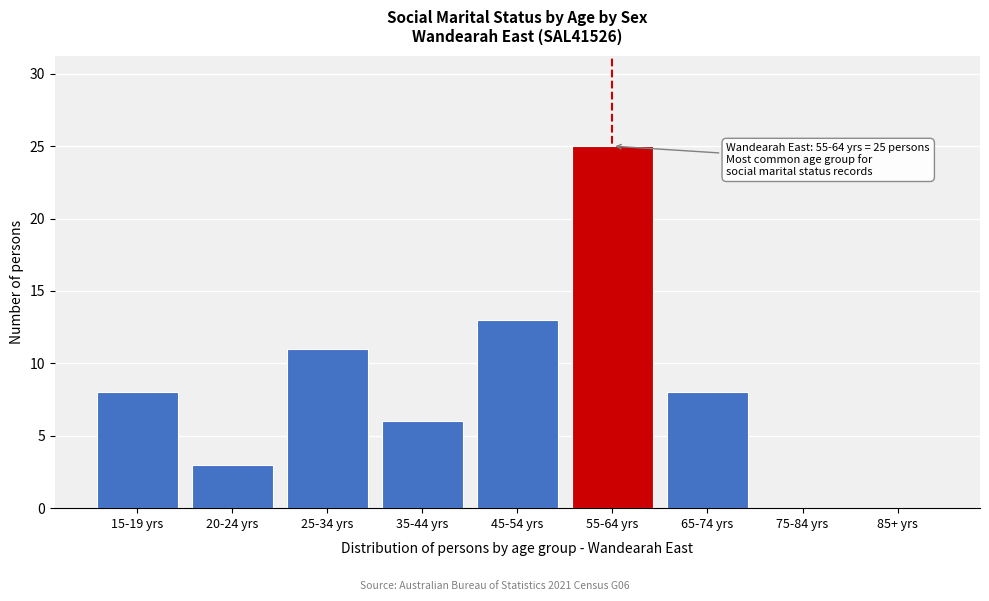

Reading right to left, list all the values displayed in this chart.

85+ yrs=0	75-84 yrs=0	65-74 yrs=8	55-64 yrs=25	45-54 yrs=13	35-44 yrs=6	25-34 yrs=11	20-24 yrs=3	15-19 yrs=8